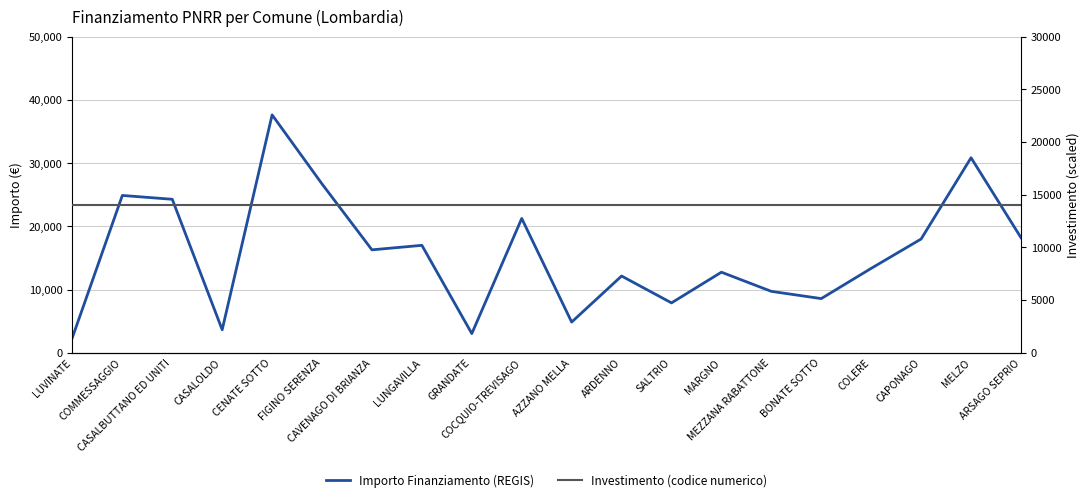

Reading right to left, transcribe all the data shown in this chart.

Importo Finanziamento (REGIS): 18210	30852	17997	13354	8570	9712	12747	7891	12140	4856	21245	3035	16996	16283	26708	37634	3642	24280	24887	2428
Investimento (codice numerico): 14000	14000	14000	14000	14000	14000	14000	14000	14000	14000	14000	14000	14000	14000	14000	14000	14000	14000	14000	14000